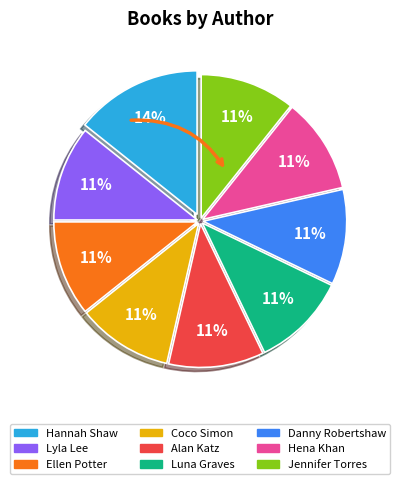

How many segments does this pie chart have?

9